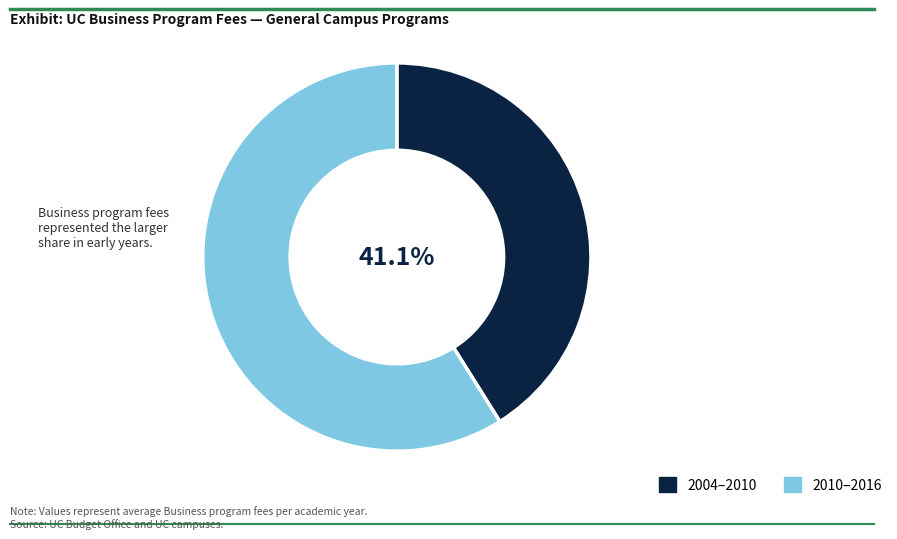

Is there a majority slice in this chart?

Yes